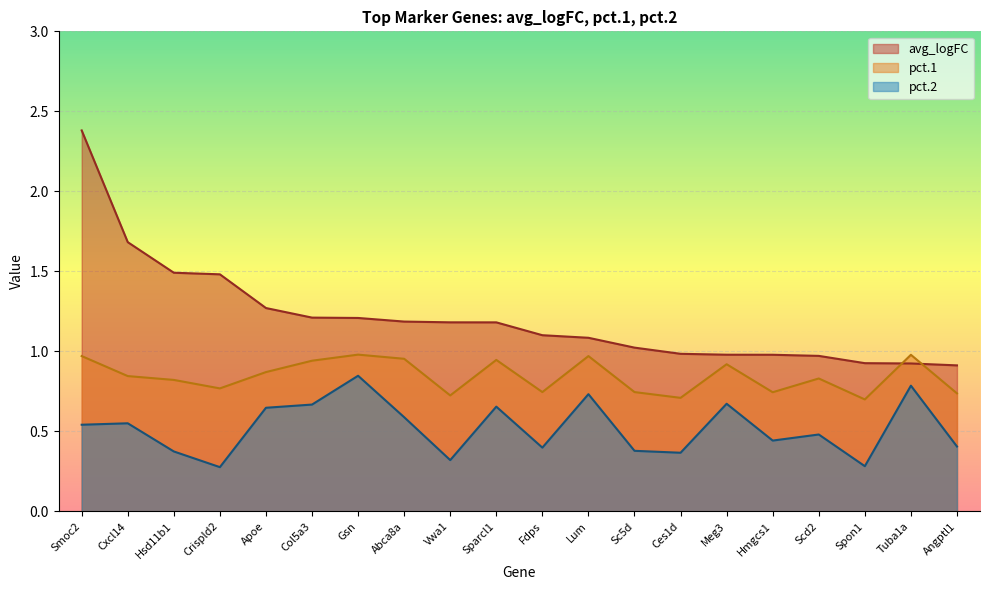

The pct.1 series shows 1.0 at Tuba1a. True or false?

True